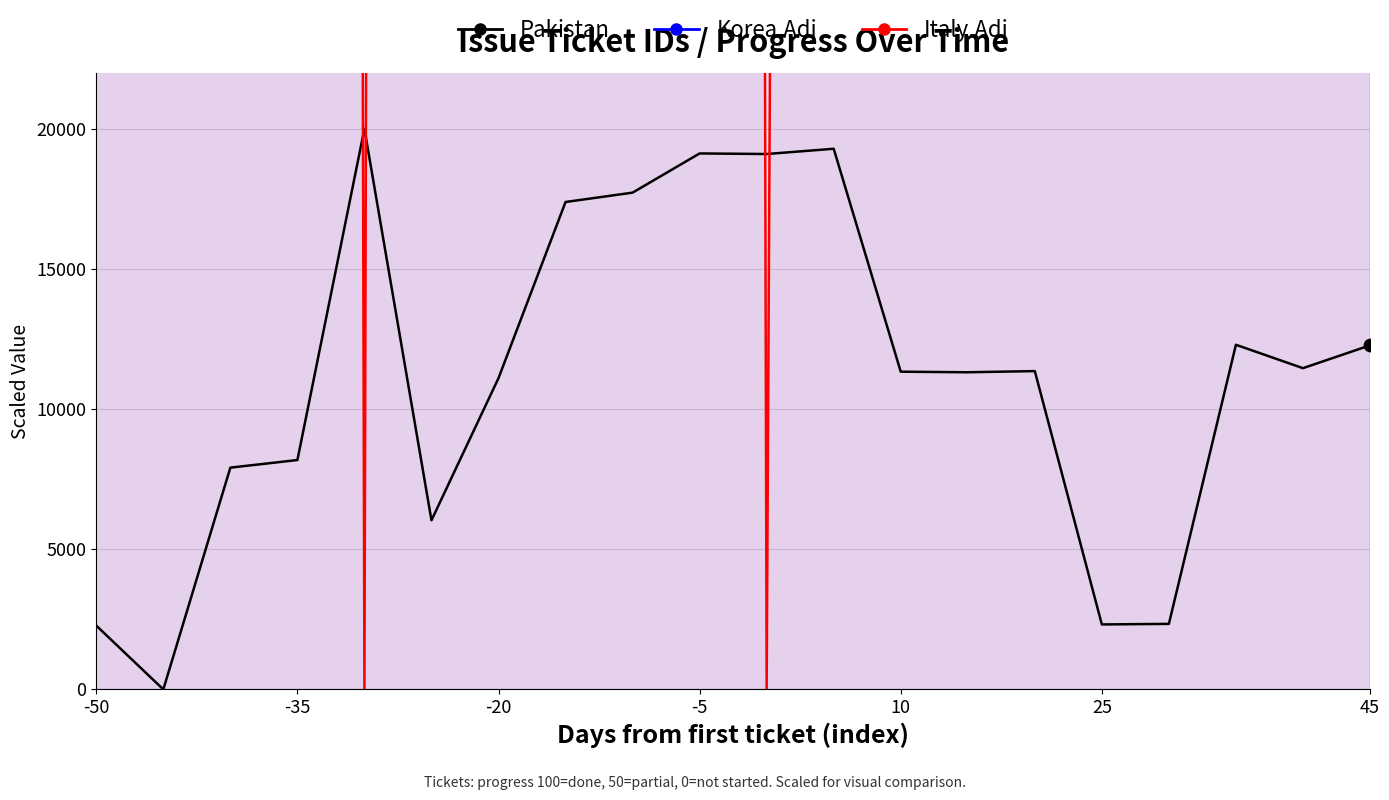

Which series has the largest total across all categories?

Italy.Adj